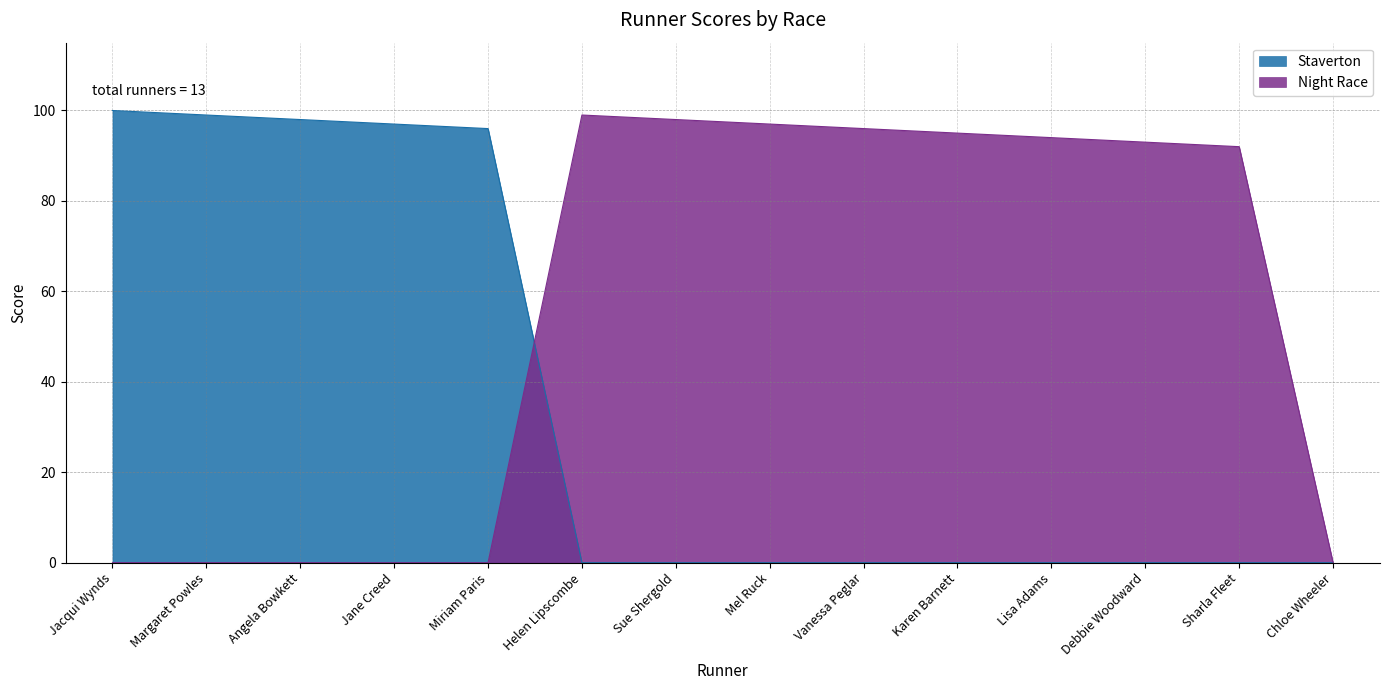

What is the greatest value displayed?

100